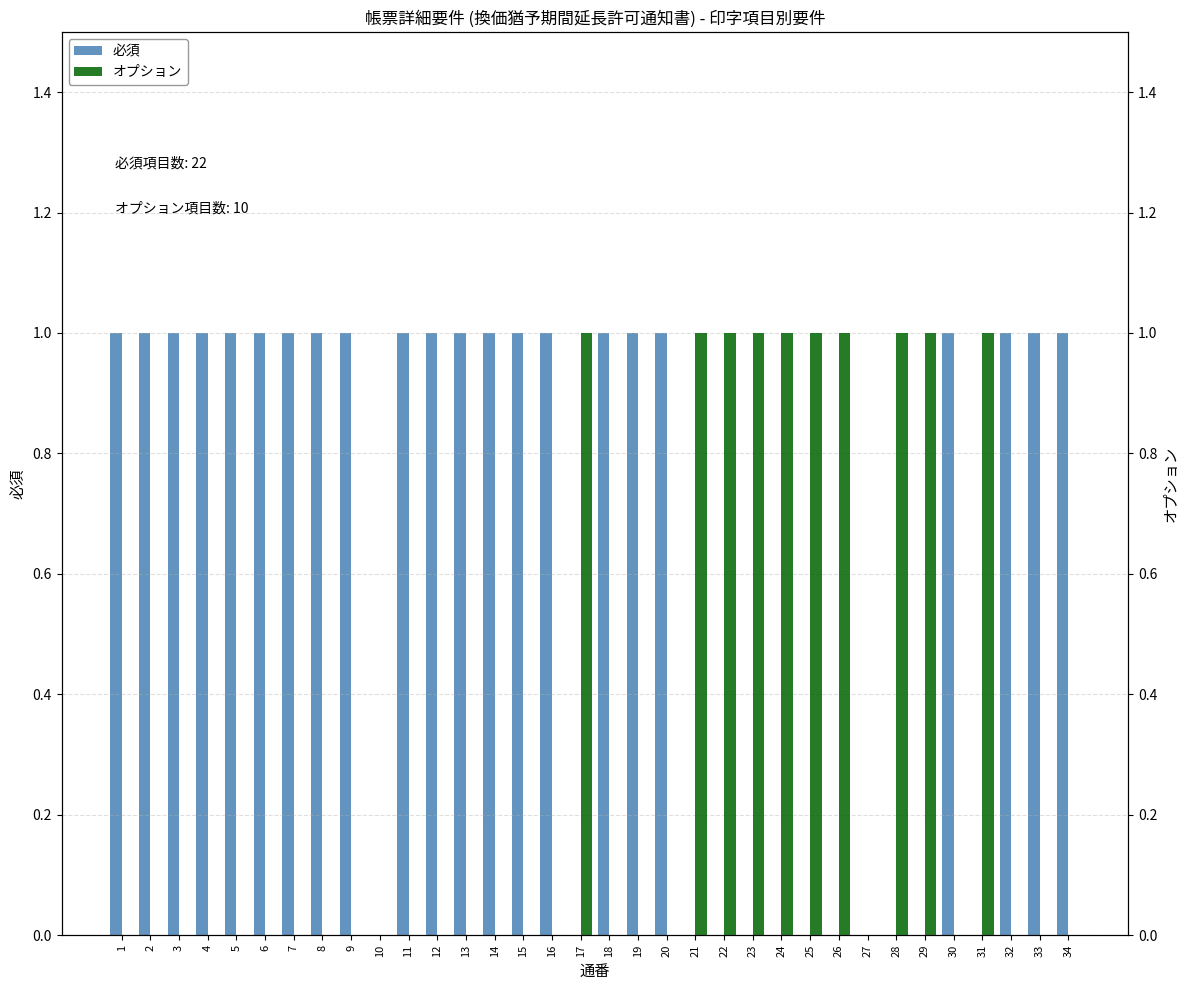

What is the difference between the maximum and minimum values in the オプション series?

1